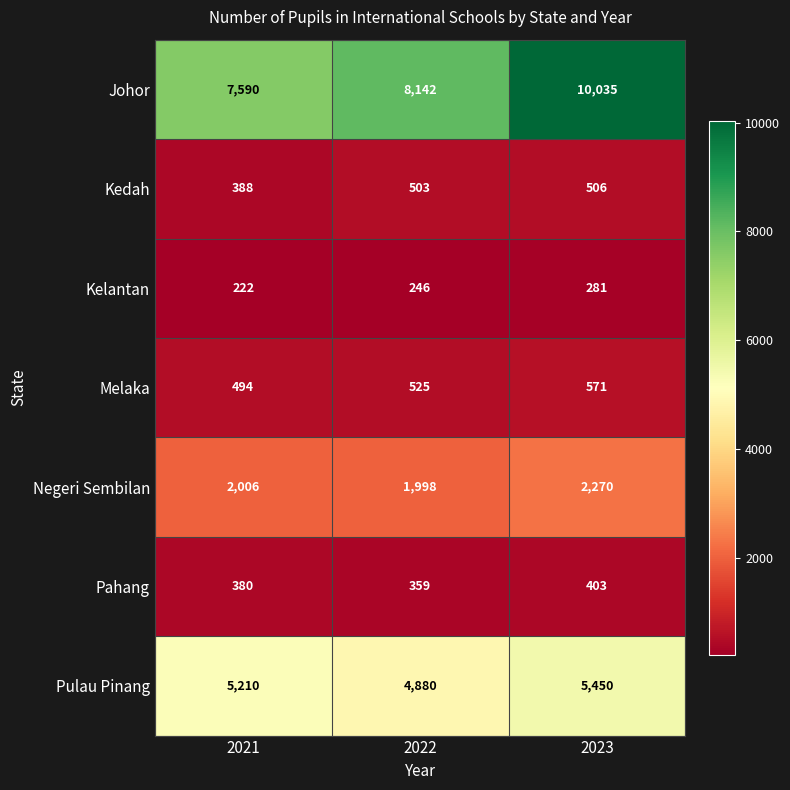

What is the smallest value displayed?

222